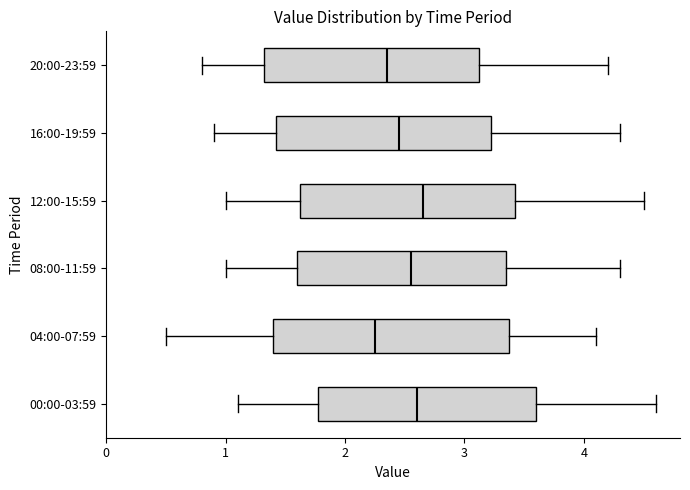

Reading bottom to top, read every box against the x-axis: the position of its median line, the range the box covers, and the ends of its whiskers. The values are not printed on the chart, so give them approximately, as read against the axis.

00:00-03:59: median 2.6, box 1.8 to 3.6, whiskers 1.1 to 4.6
04:00-07:59: median 2.3, box 1.4 to 3.4, whiskers 0.5 to 4.1
08:00-11:59: median 2.6, box 1.6 to 3.4, whiskers 1.0 to 4.3
12:00-15:59: median 2.7, box 1.6 to 3.4, whiskers 1.0 to 4.5
16:00-19:59: median 2.5, box 1.4 to 3.2, whiskers 0.9 to 4.3
20:00-23:59: median 2.4, box 1.3 to 3.1, whiskers 0.8 to 4.2